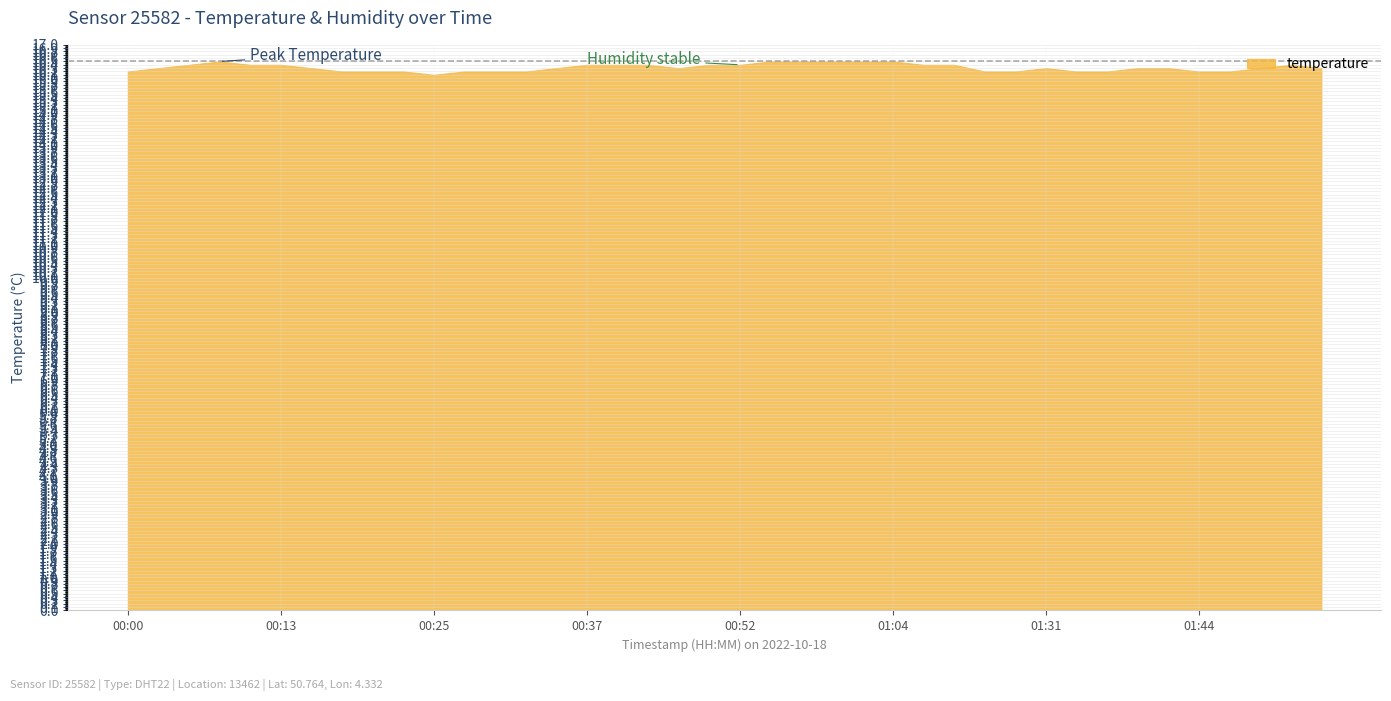

Does the chart display data point markers on the line(s)?

No